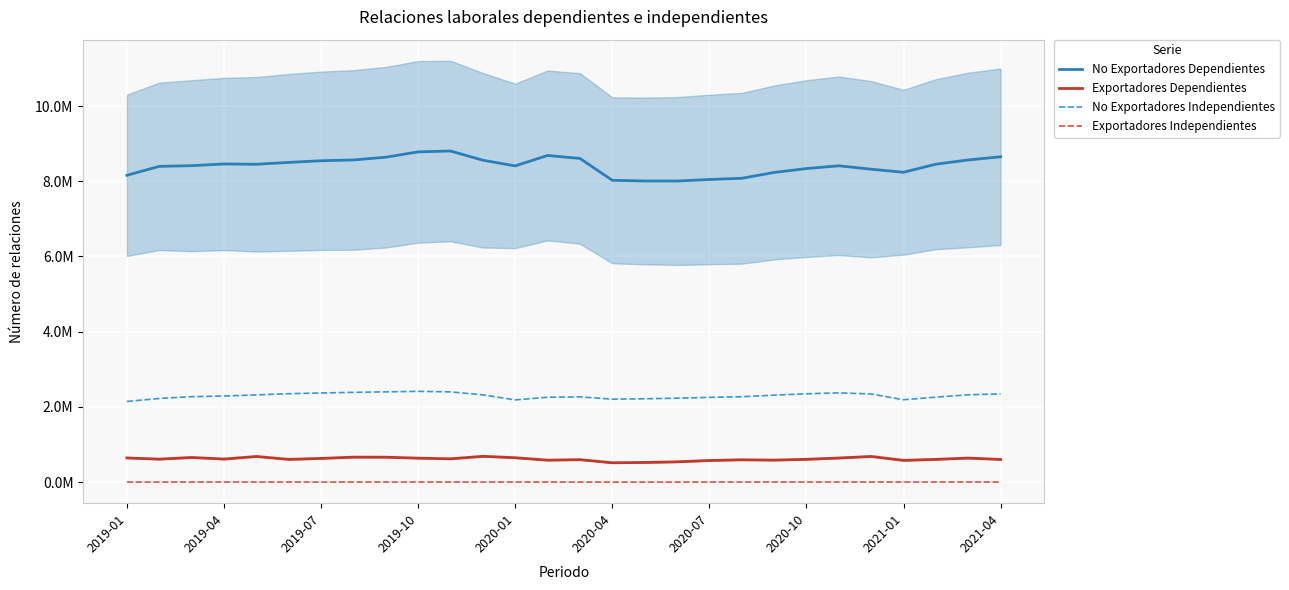

What is the spread (max minus min) of values at 2021-01?

8.2